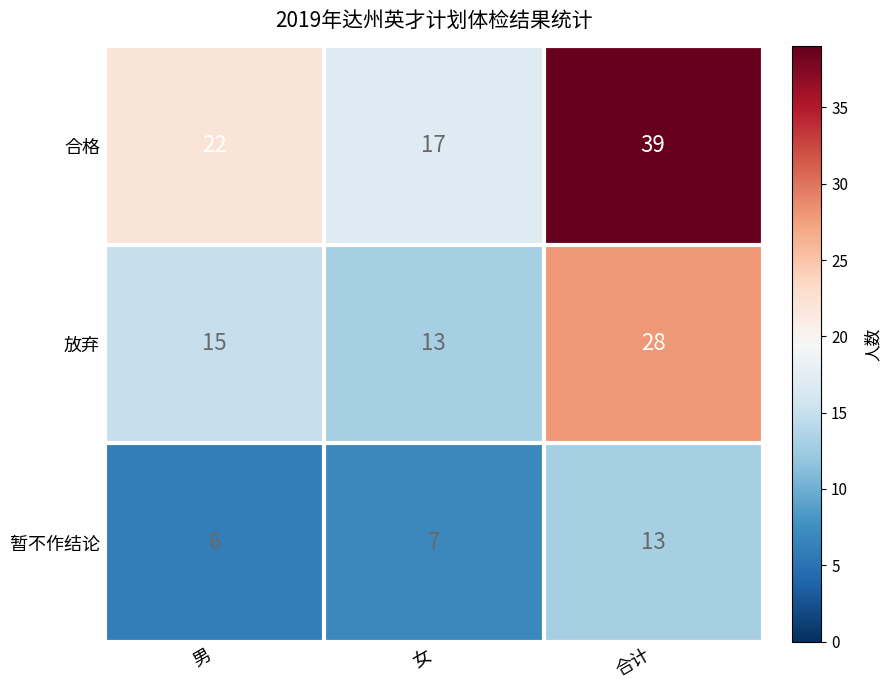

What is the maximum value shown in the chart?

39